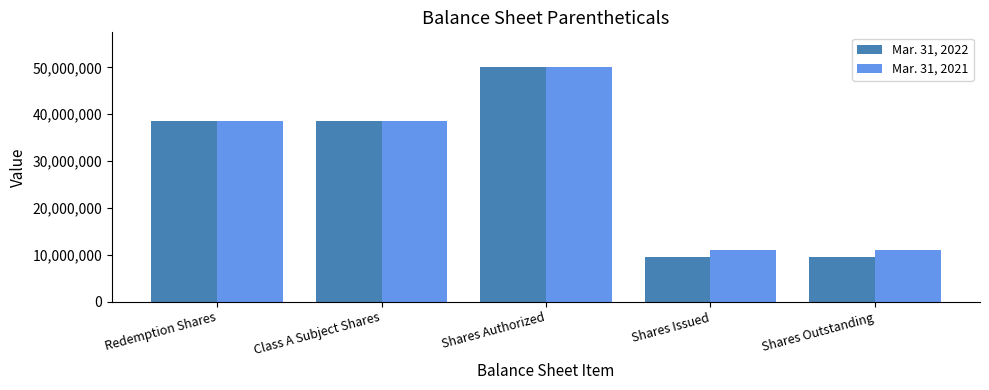

At which category is the sum across all series the highest?

Shares Authorized